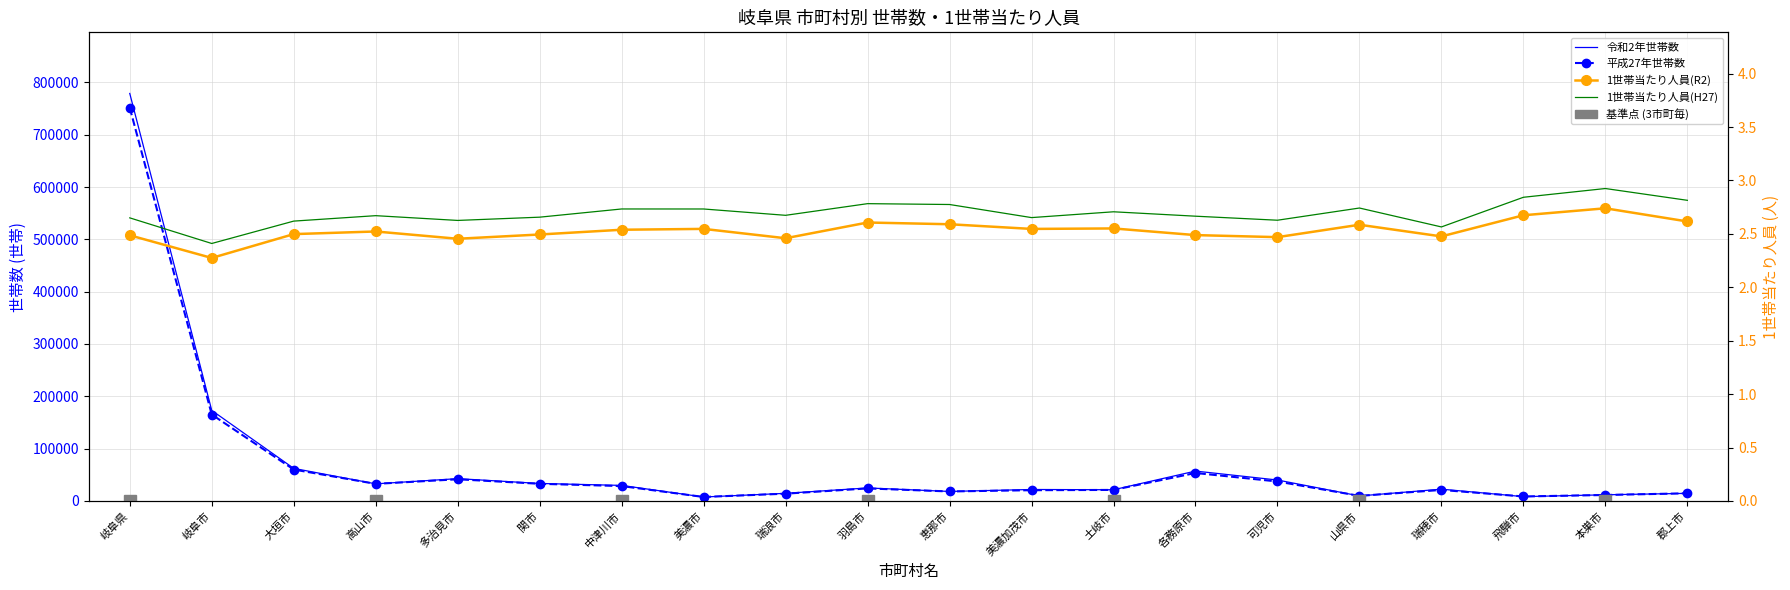

What is the label of the 17th point from the right?

高山市